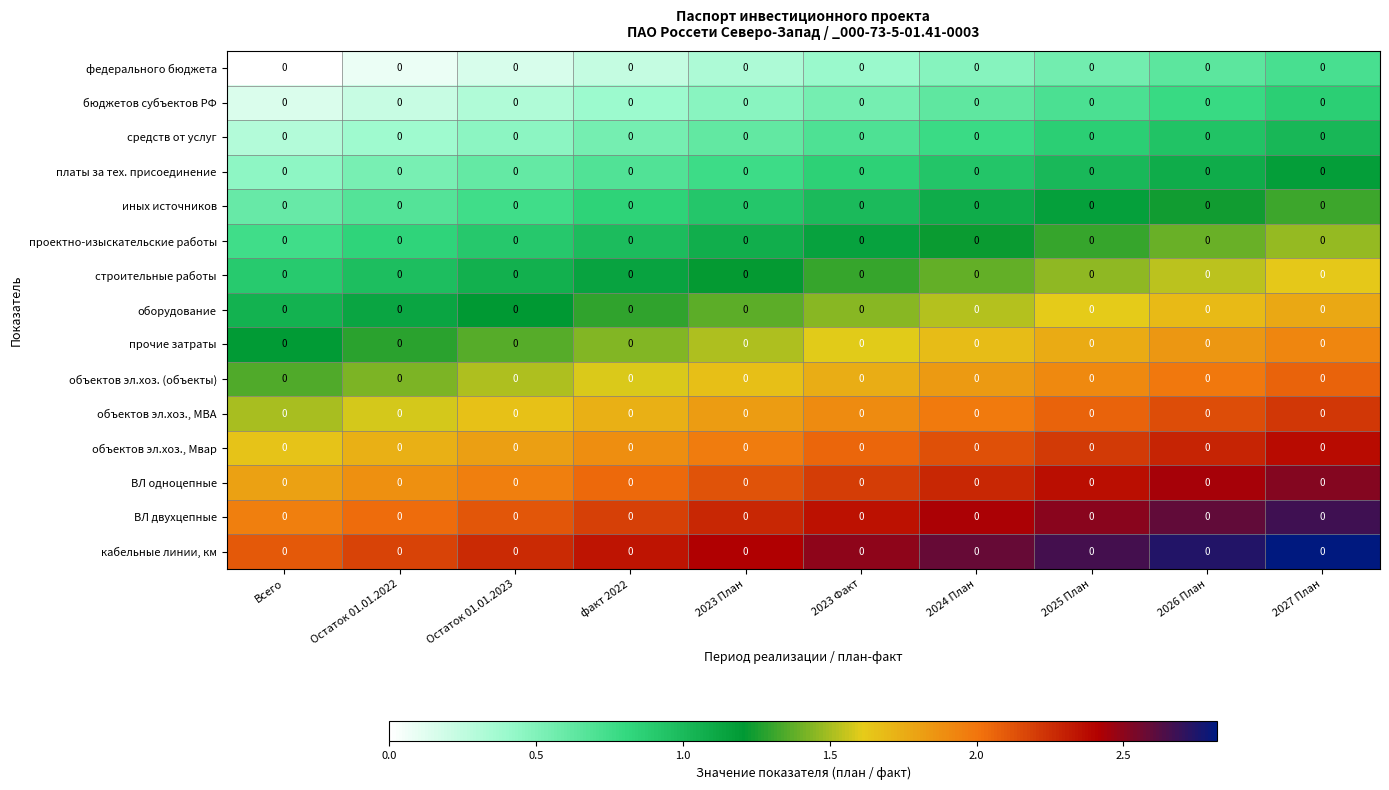

How many distinct data groups are displayed?

15